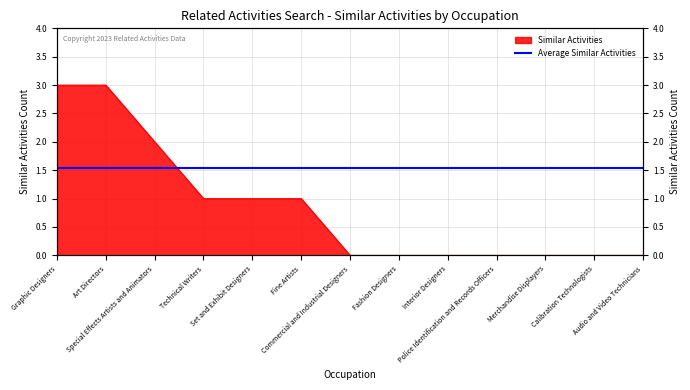

Rank the categories by value from lowest to highest.

Commercial and Industrial Designers, Fashion Designers, Interior Designers, Police Identification and Records Officers, Merchandise Displayers, Calibration Technologists, Audio and Video Technicians, Technical Writers, Set and Exhibit Designers, Fine Artists, Special Effects Artists and Animators, Graphic Designers, Art Directors